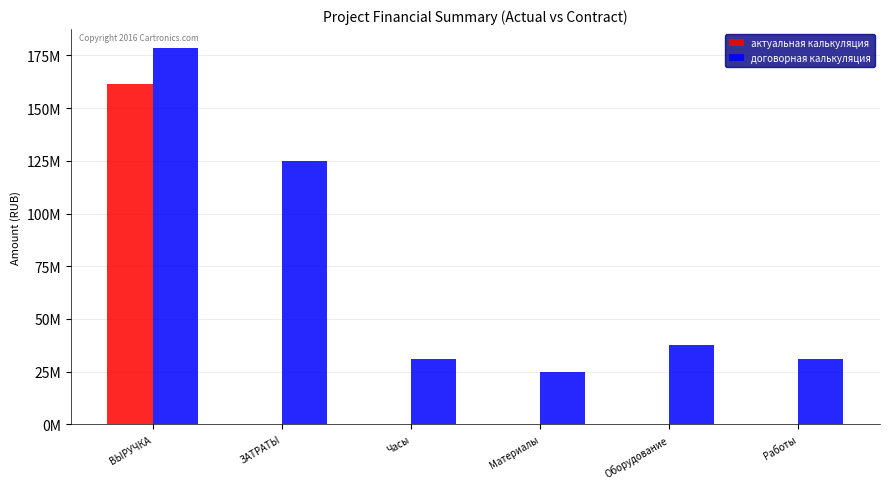

Are the bars horizontal?

No